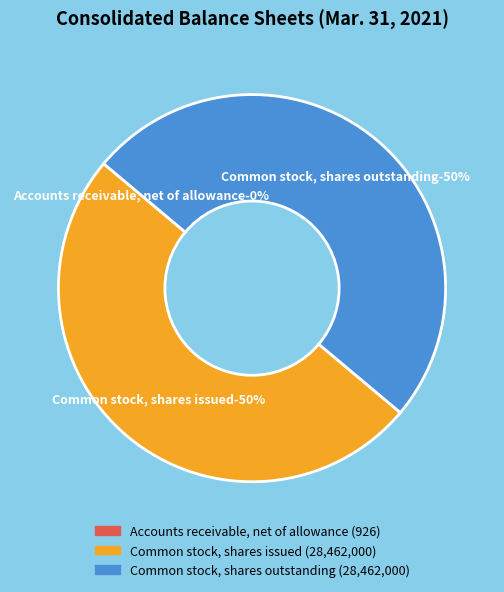

What is the change in value from Accounts receivable, net of allowance to Common stock, shares issued?

+28461074